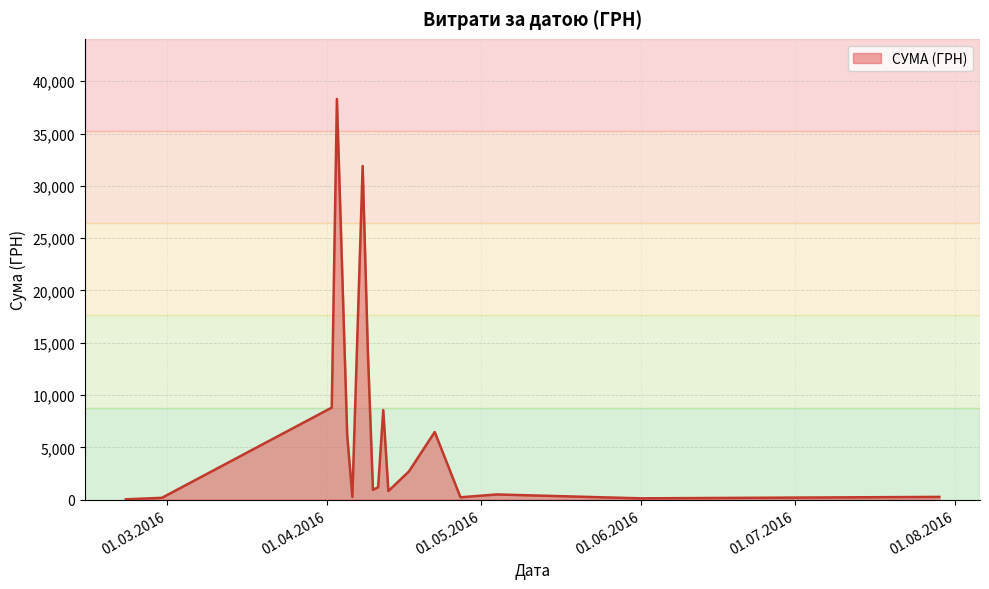

What is the difference between the maximum and minimum values?

38264.5